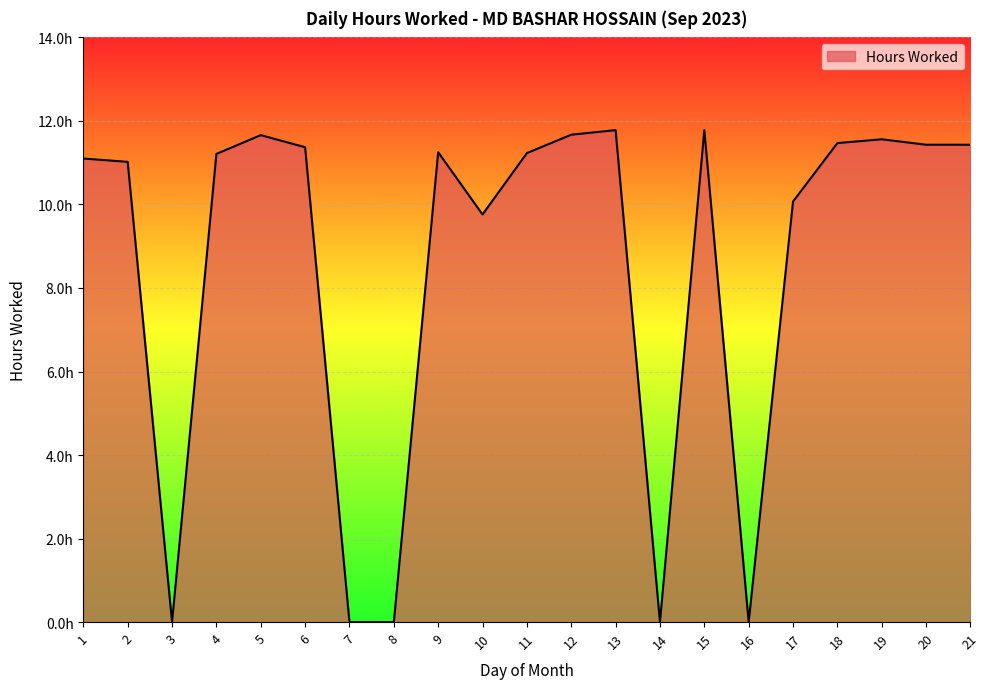

Is this an area chart (filled region under the line)?

Yes